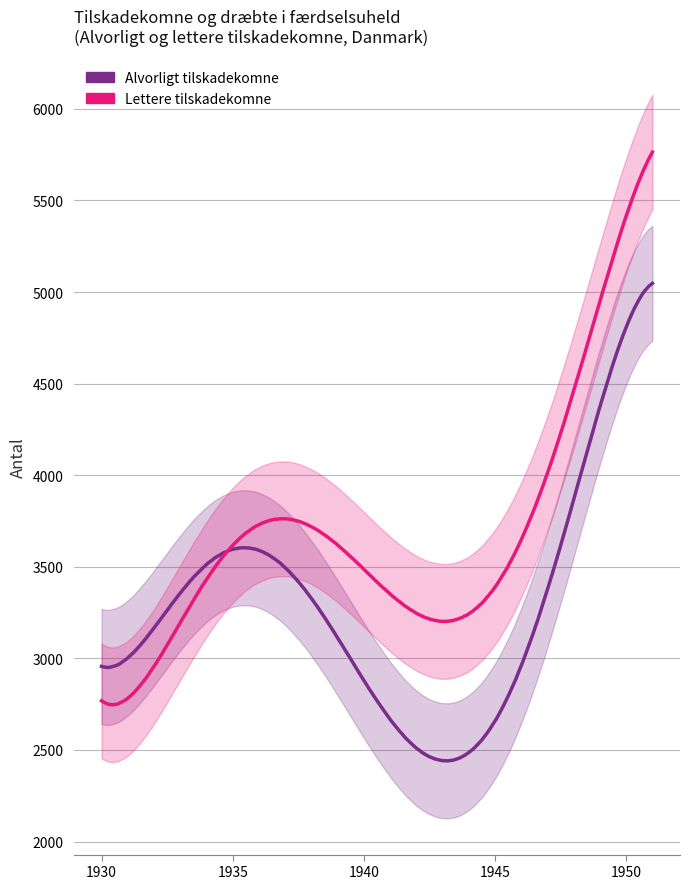

How many data points in Alvorligt tilskadekomne are less than 3360?

10